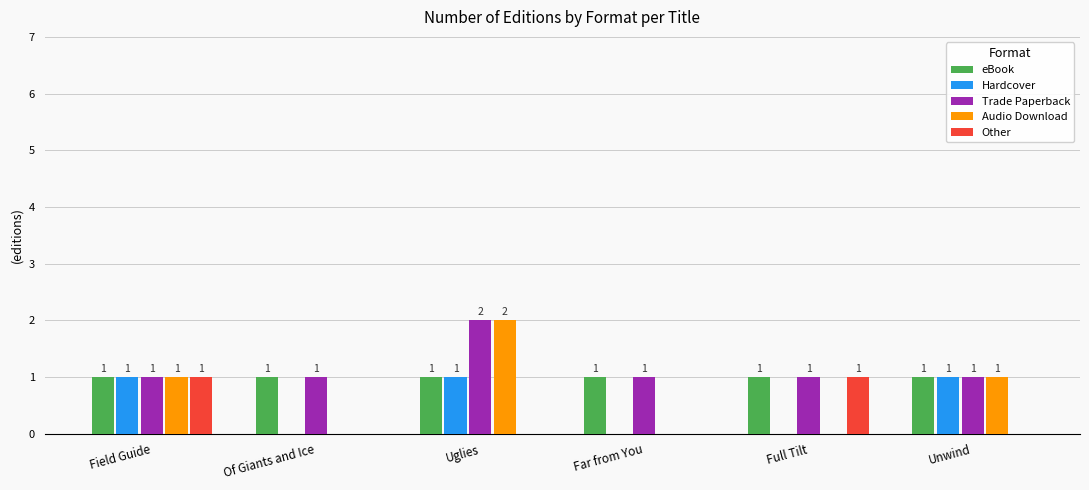

What is the total value across all series at Uglies?

6